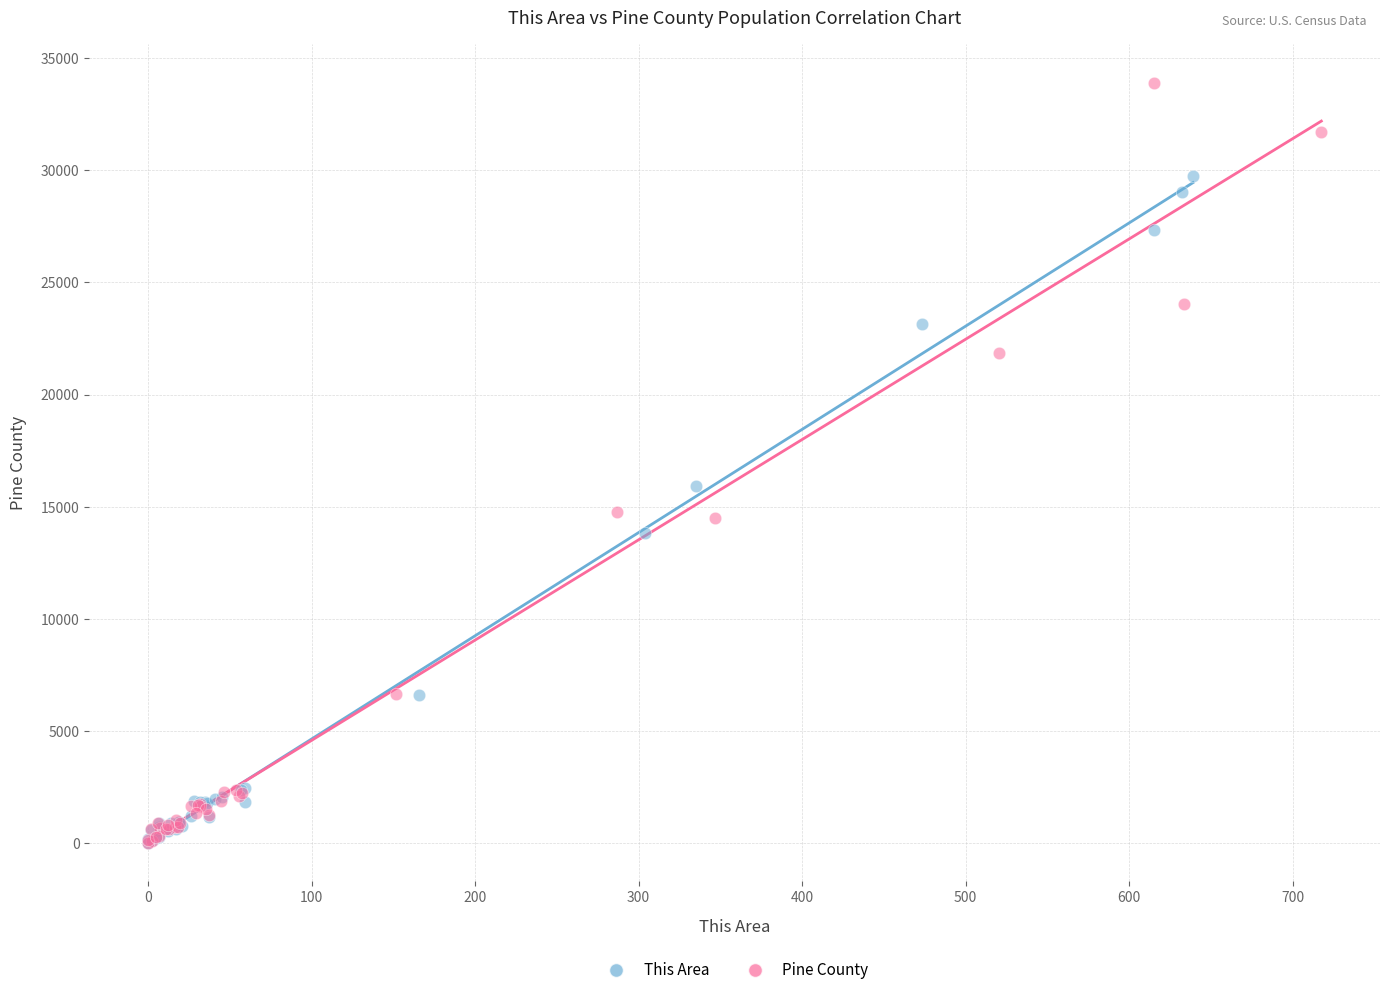

Which series has the widest spread of Y values?

Pine County